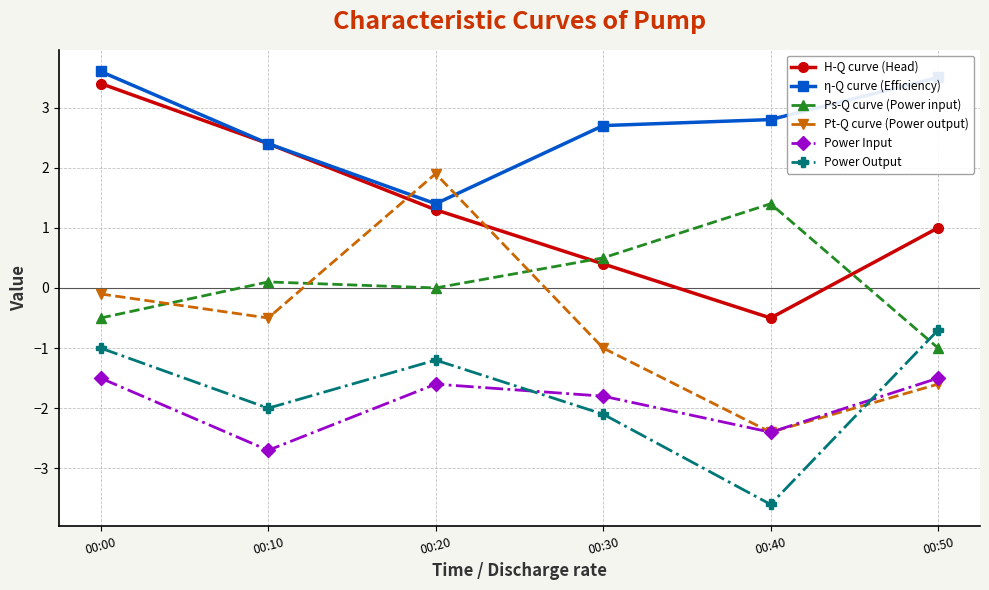

At how many categories does at least one series exceed 2?

5